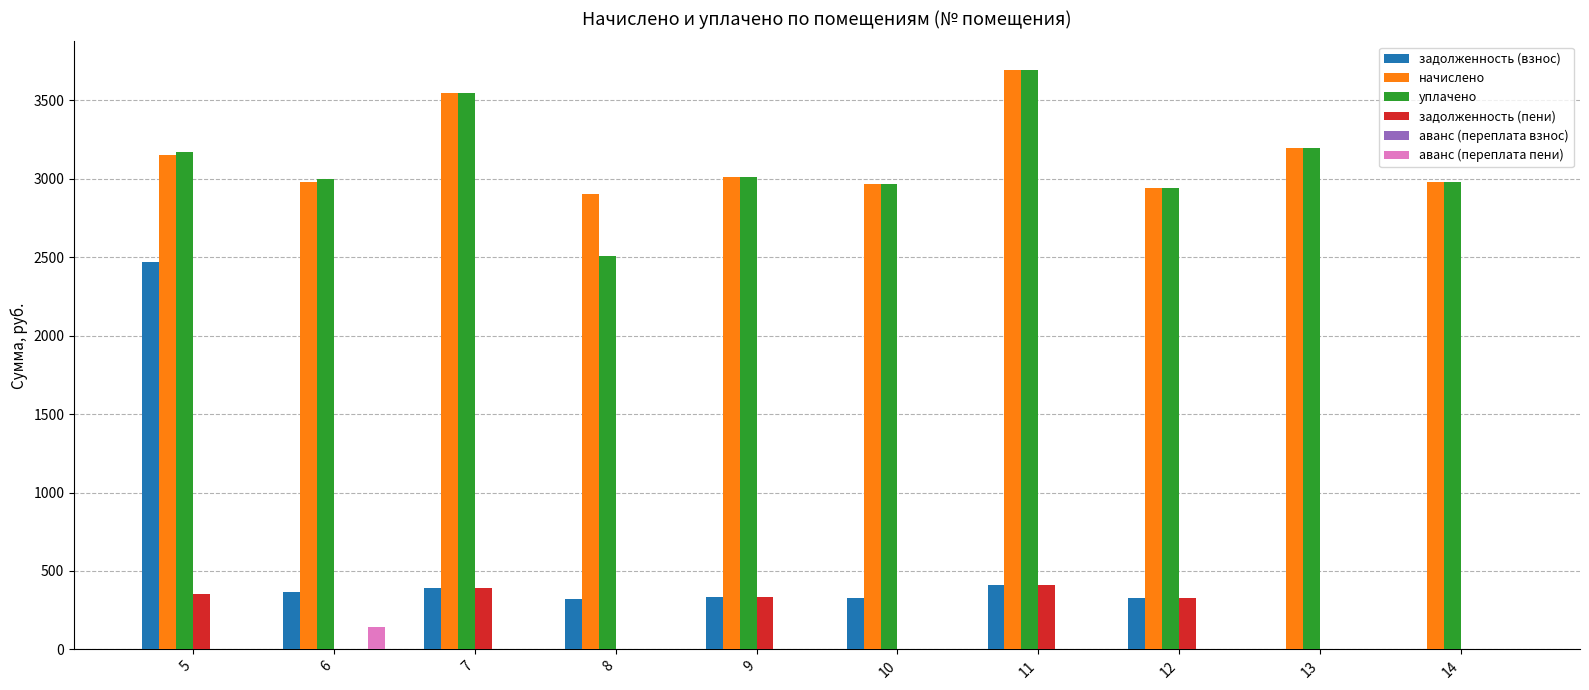

Is it true that задолженность (пени) equals 187.3 at 10?

False